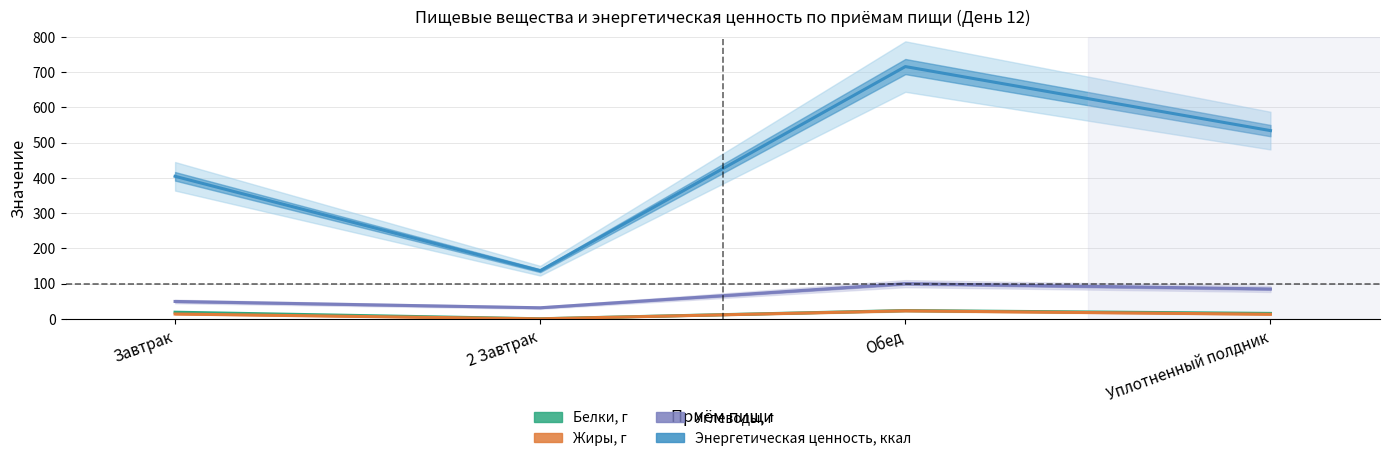

True or false: Углеводы, г has a value of 31.9 at 2 Завтрак.

True